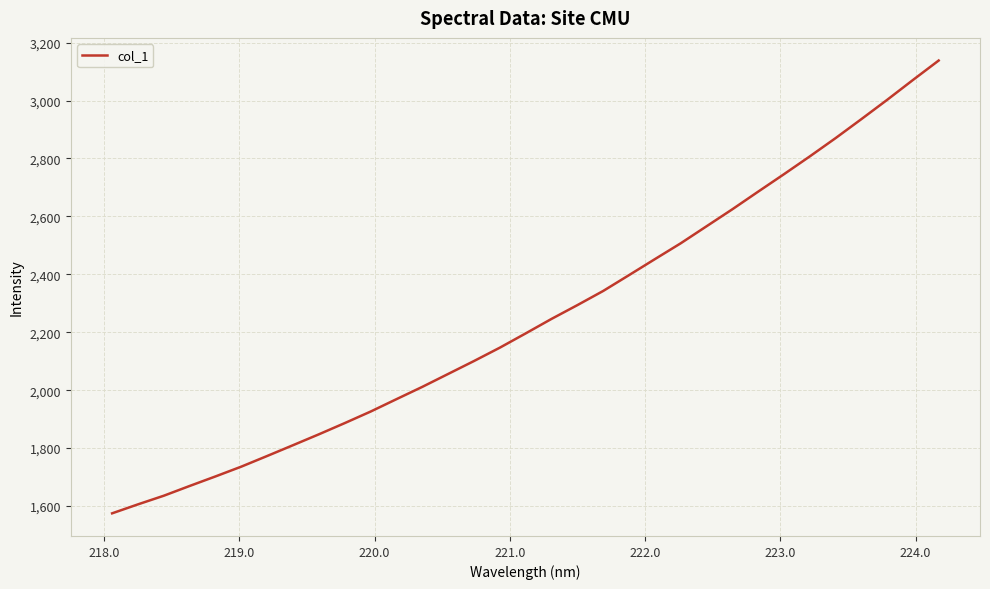

What is the difference between the maximum and minimum values?

1563.1